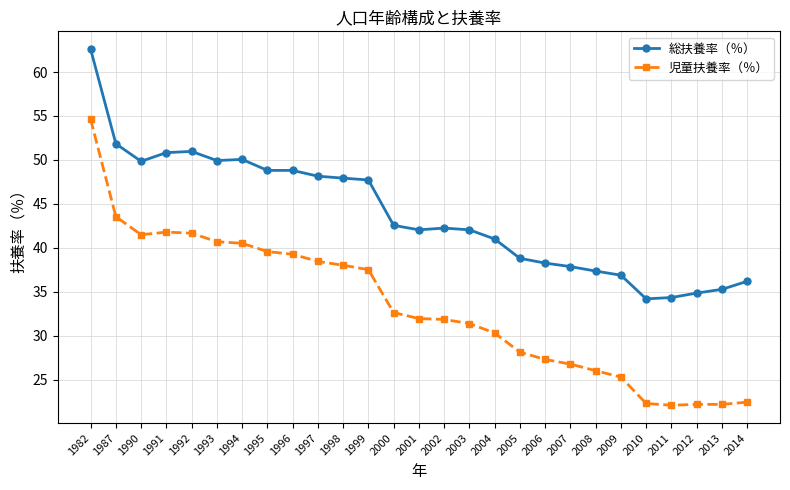

How many lines are shown in the chart?

2